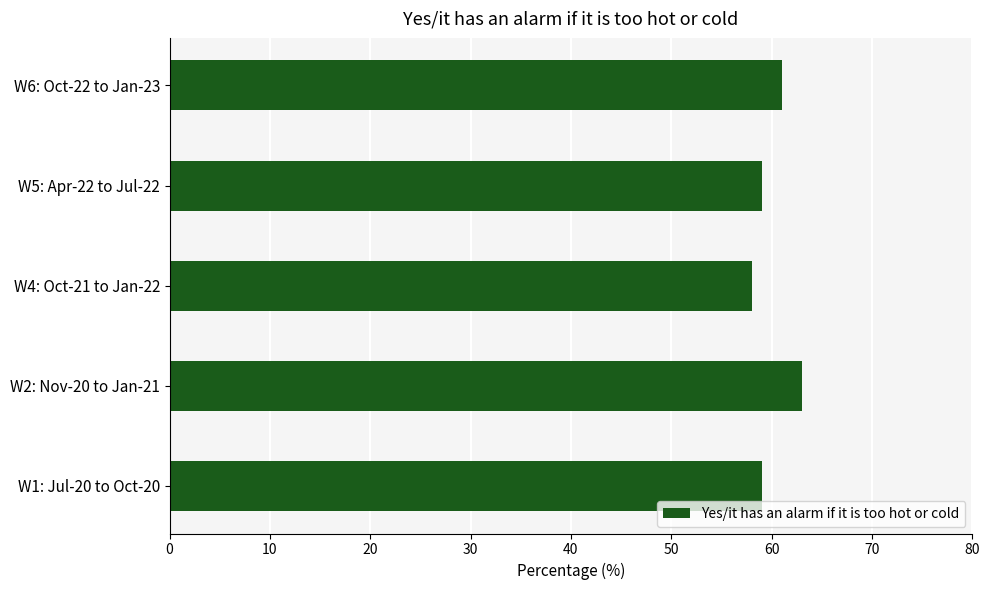

How many distinct data groups are displayed?

1